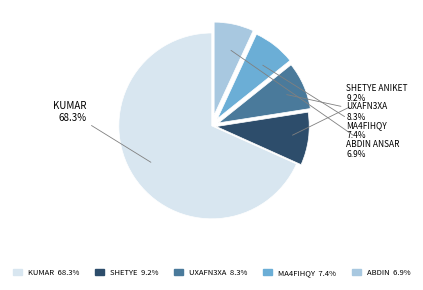

Which category has the biggest portion of the pie?

KUMAR 68.3%